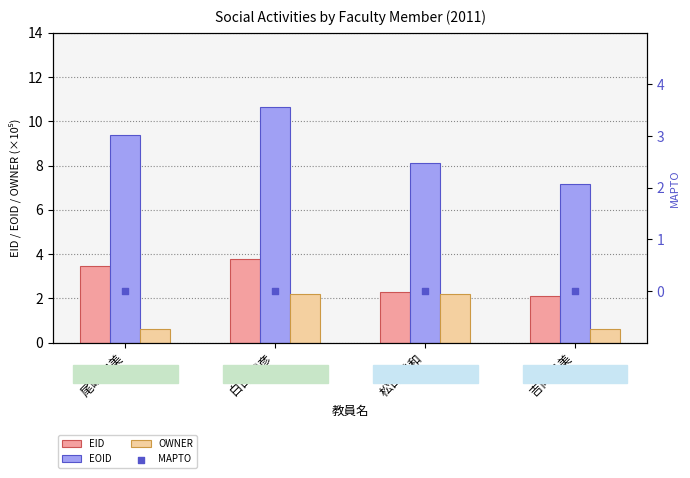

At how many categories does at least one series exceed 6?

4